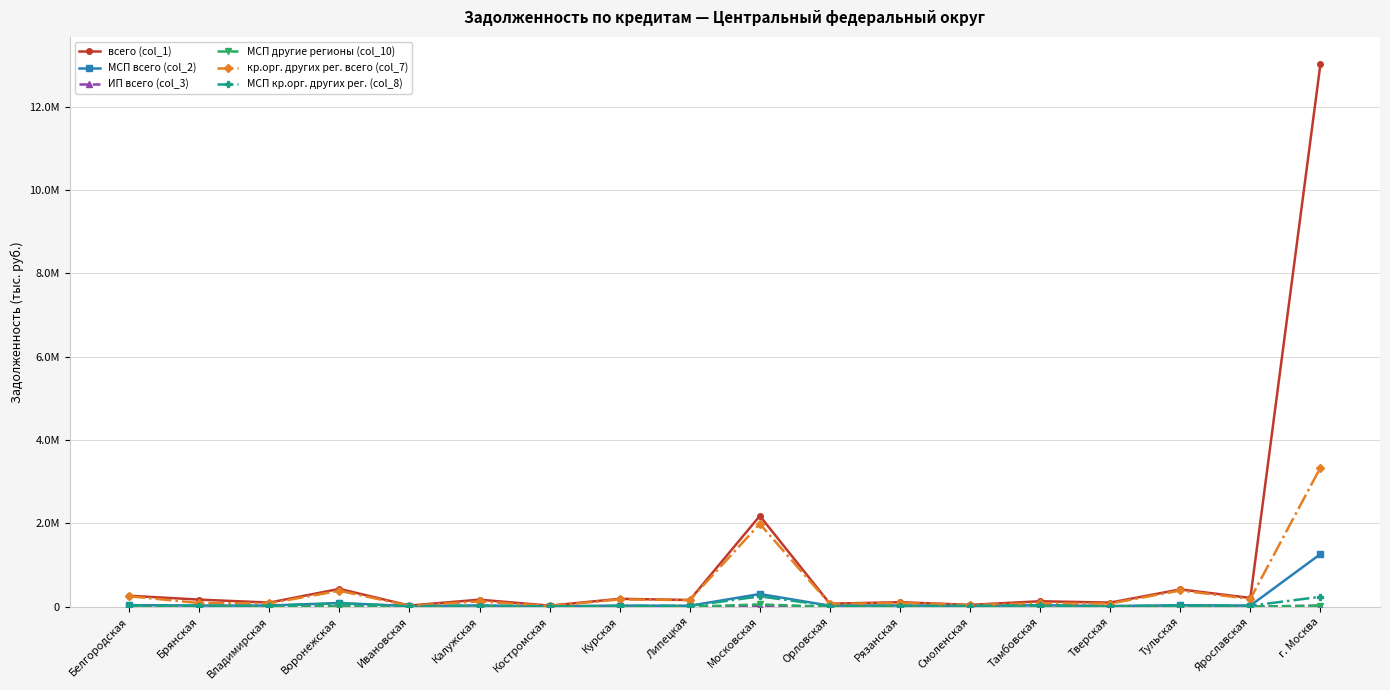

Does the chart have visible grid lines?

Yes